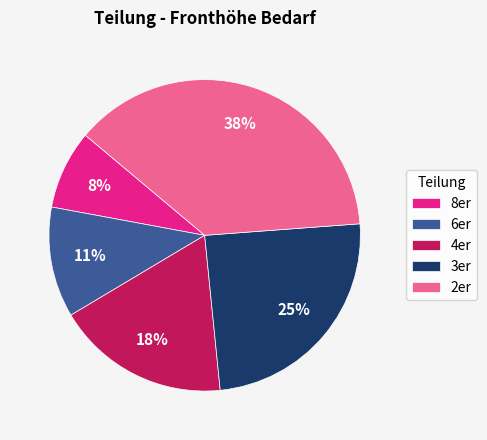

To the nearest percent, what is the combined percentage of 2er and 4er?

56%